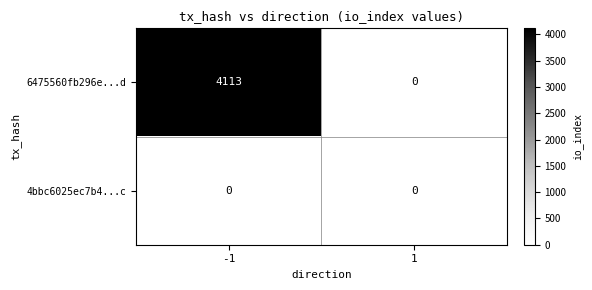

List the series in order of their peak value, lowest first.

4bbc6025ec7b4...c, 6475560fb296e...d